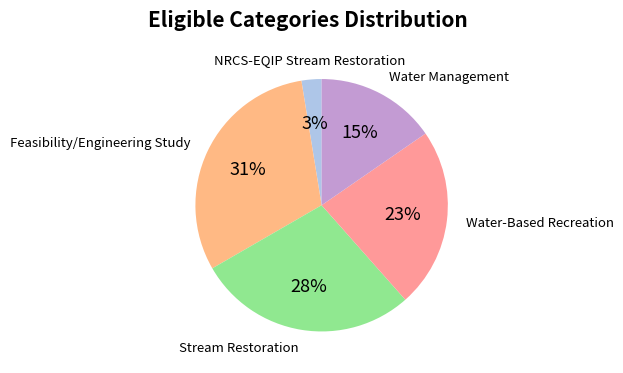

How many slices are in this pie chart?

5